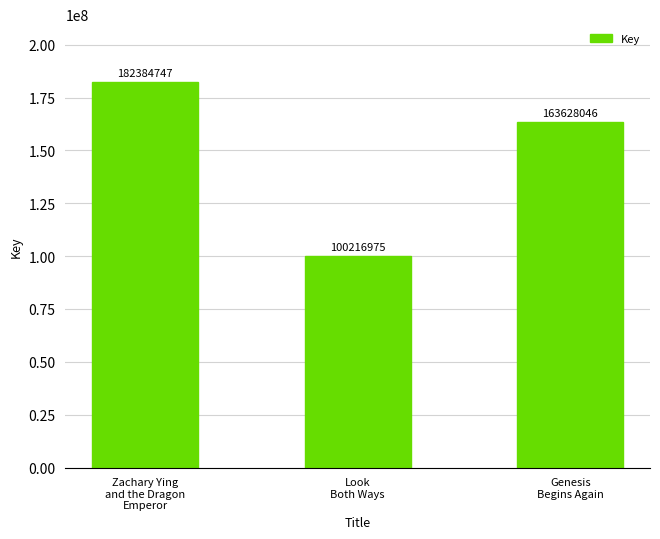

Rank the categories by value from lowest to highest.

Look
Both Ways, Genesis
Begins Again, Zachary Ying
and the Dragon
Emperor